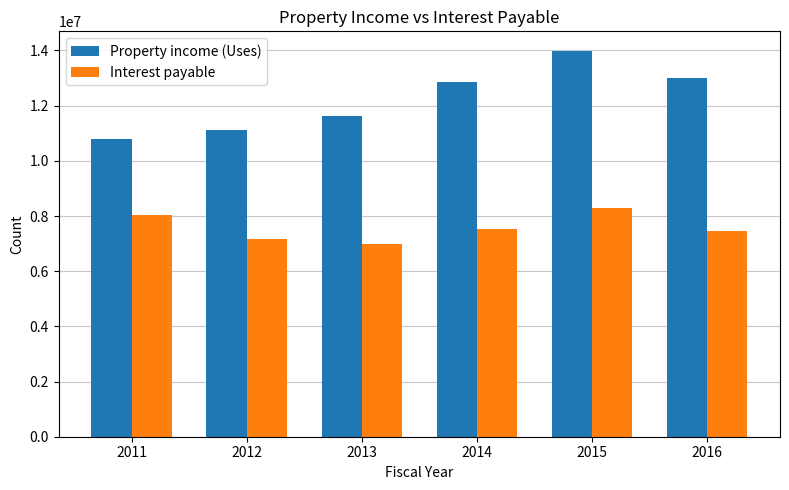

Are the bars horizontal?

No